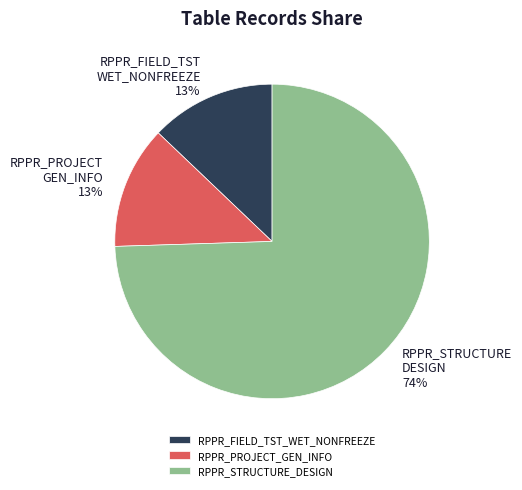

Which slice represents more than half of the pie?

RPPR_STRUCTURE_DESIGN